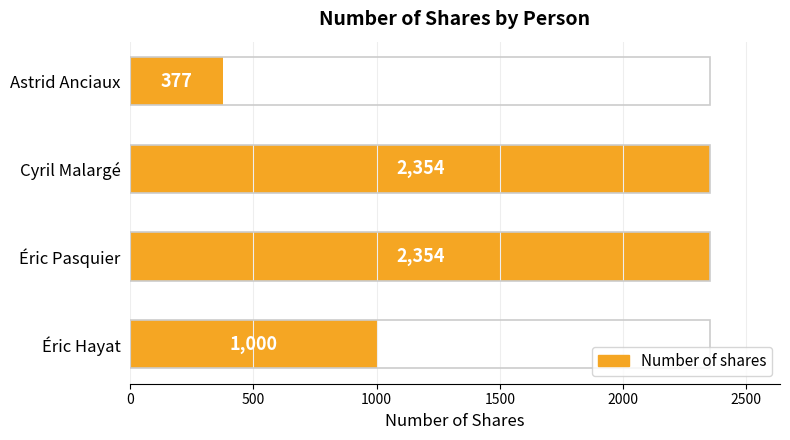

What is the greatest value displayed?

2354